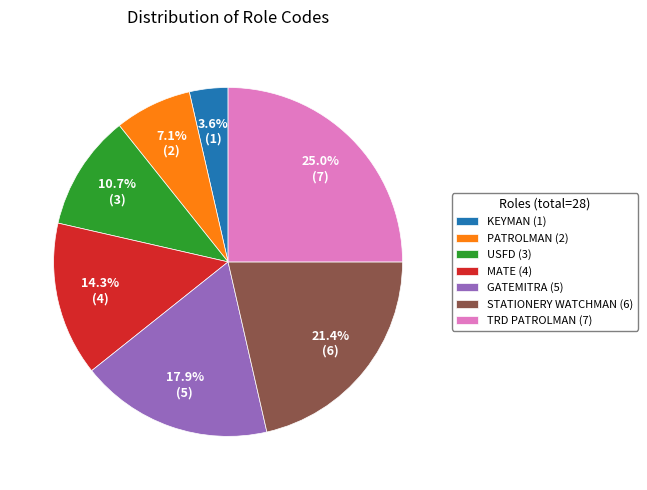

To the nearest percent, what is the difference between the largest and smallest slice percentages?

21%